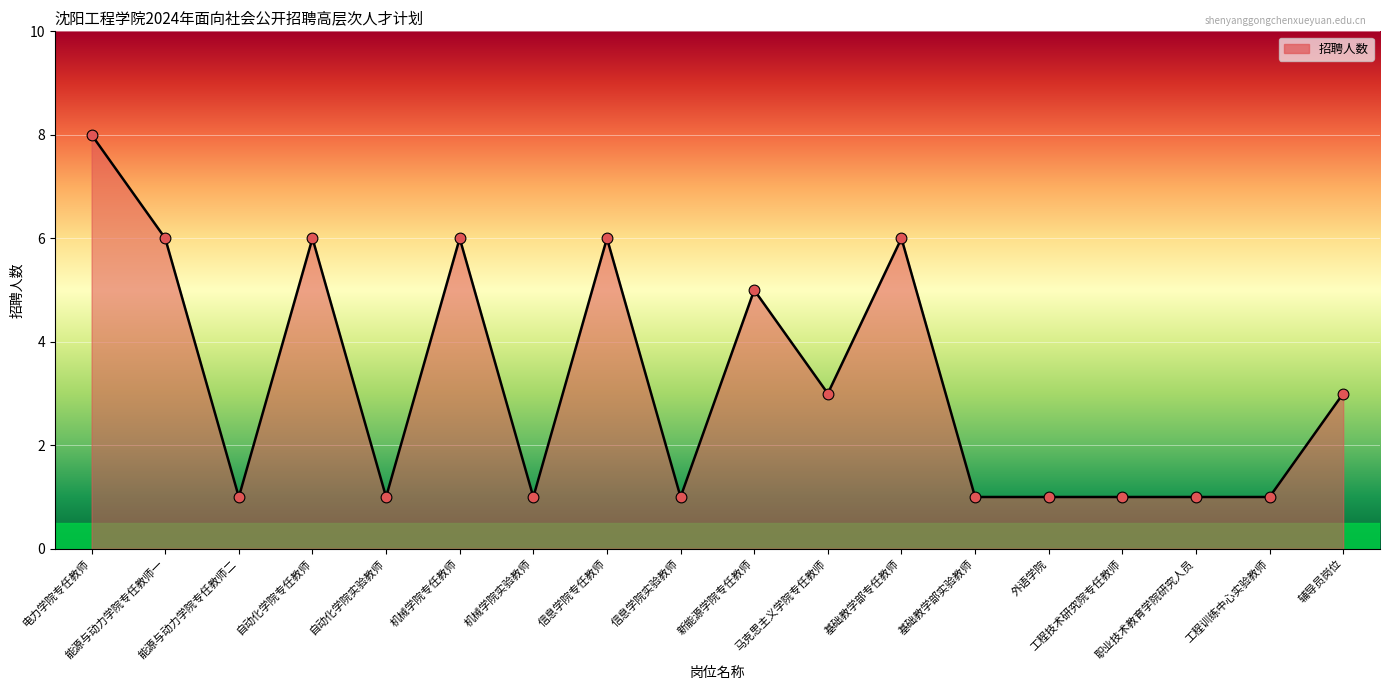

Between 能源与动力学院专任教师二 and 机械学院专任教师, which is larger?

机械学院专任教师